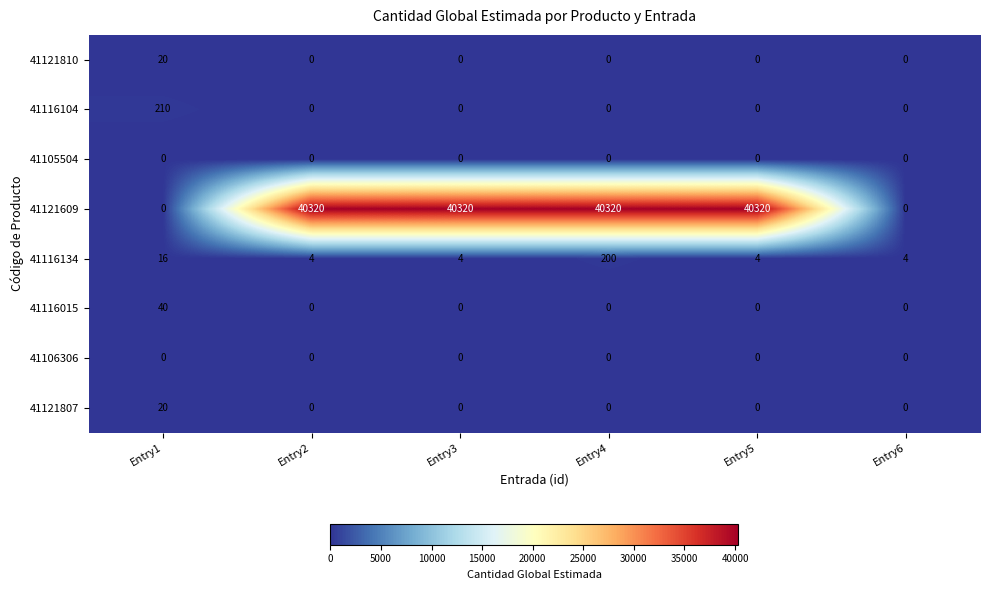

The 41121810 series shows -7 at Entry4. True or false?

False